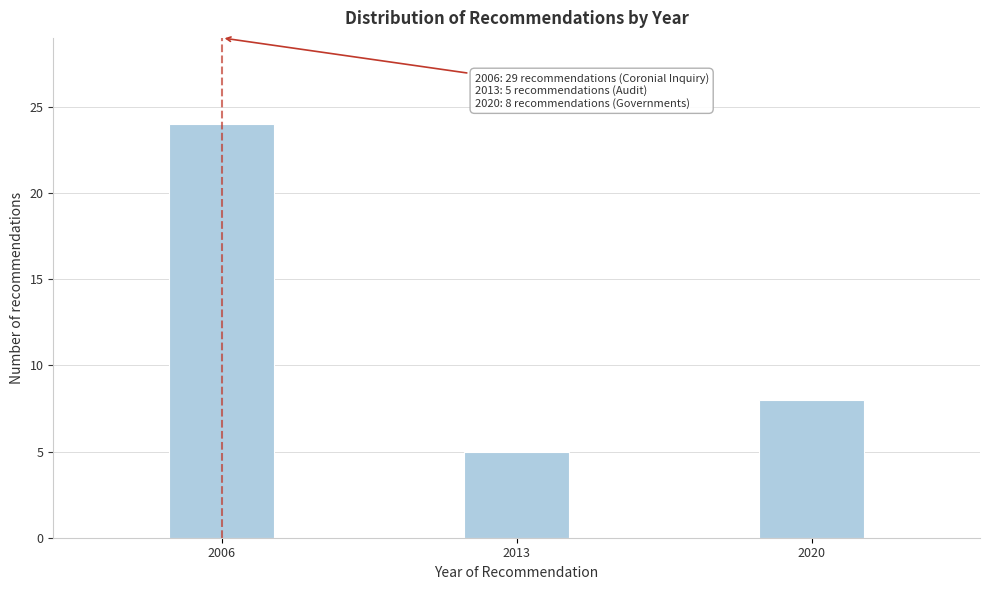

Reading left to right, list all the values displayed in this chart.

24	5	8